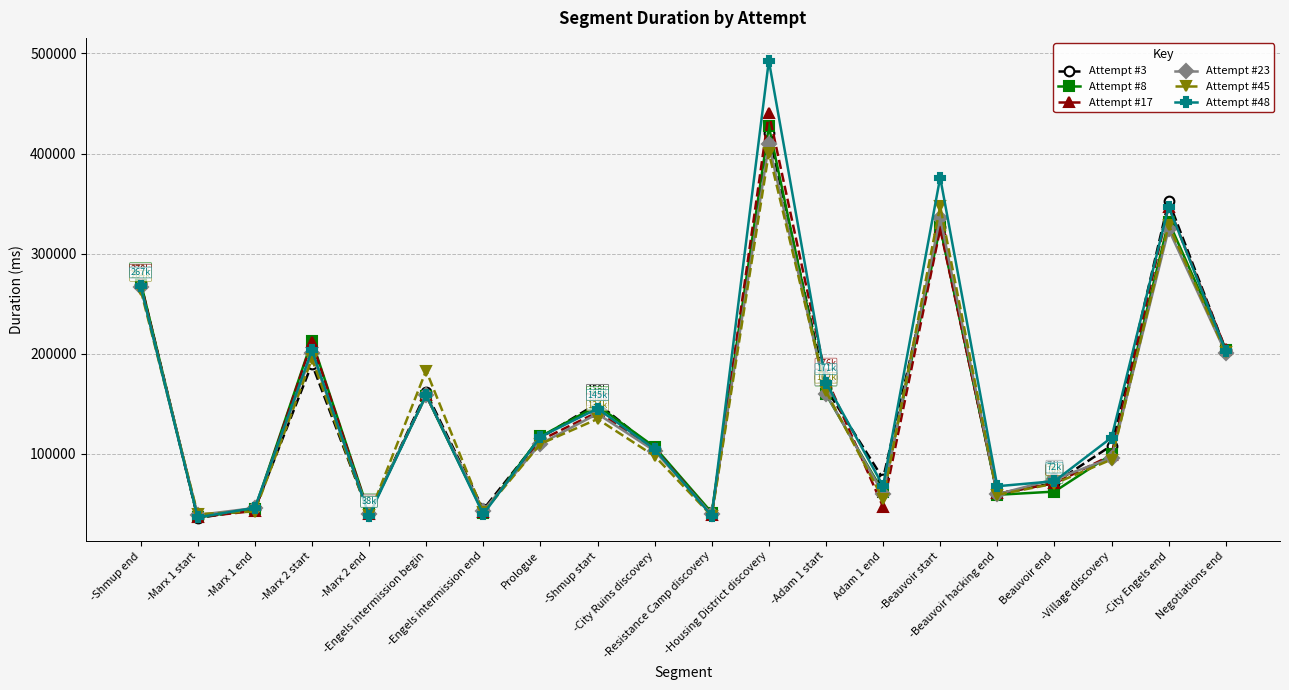

Is the value of Attempt #23 at -Engels intermission begin greater than the value of Attempt #45 at -City Ruins discovery?

Yes